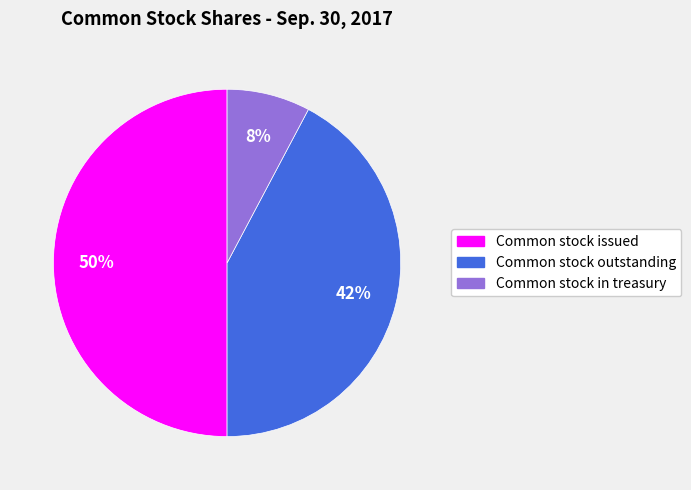

Count the number of slices in the pie.

3